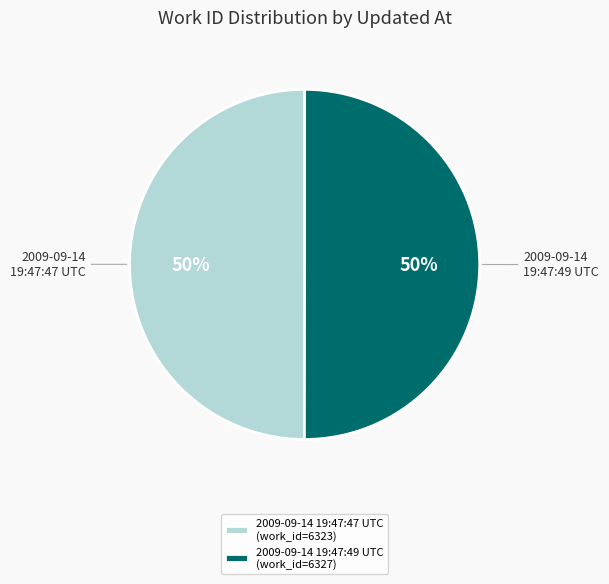

How many slices are in this pie chart?

2